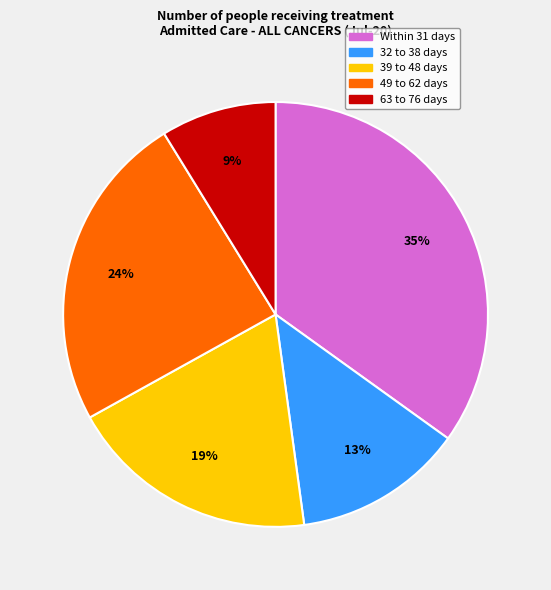

Count the number of slices in the pie.

5